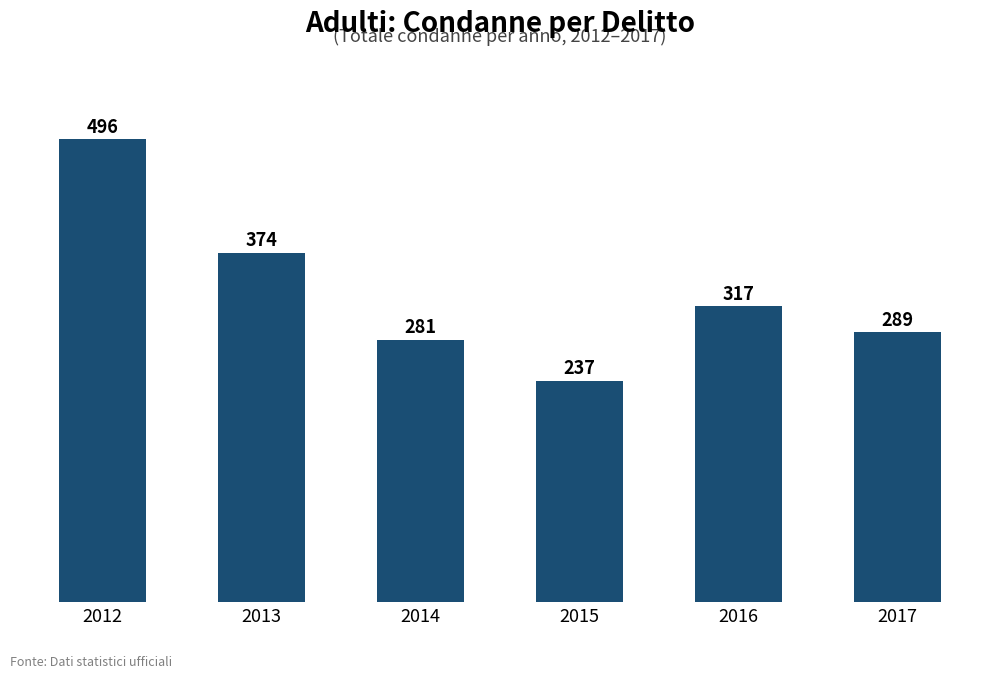

The chart shows a value of 516 at 2016. True or false?

False